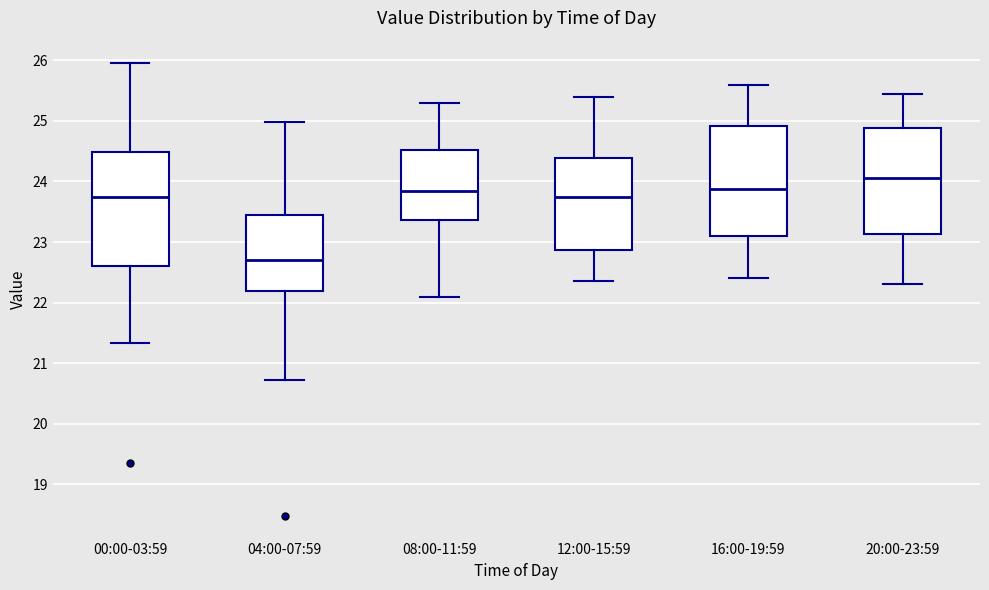

Reading left to right, read every box against the y-axis: the position of its median line, the range the box covers, and the ends of its whiskers. The values are not printed on the chart, so give them approximately, as read against the axis.

00:00-03:59: median 23.7, box 22.6 to 24.5, whiskers 21.3 to 26.0
04:00-07:59: median 22.7, box 22.2 to 23.4, whiskers 20.7 to 25.0
08:00-11:59: median 23.9, box 23.4 to 24.5, whiskers 22.1 to 25.3
12:00-15:59: median 23.8, box 22.9 to 24.4, whiskers 22.4 to 25.4
16:00-19:59: median 23.9, box 23.1 to 24.9, whiskers 22.4 to 25.6
20:00-23:59: median 24.1, box 23.1 to 24.9, whiskers 22.3 to 25.5